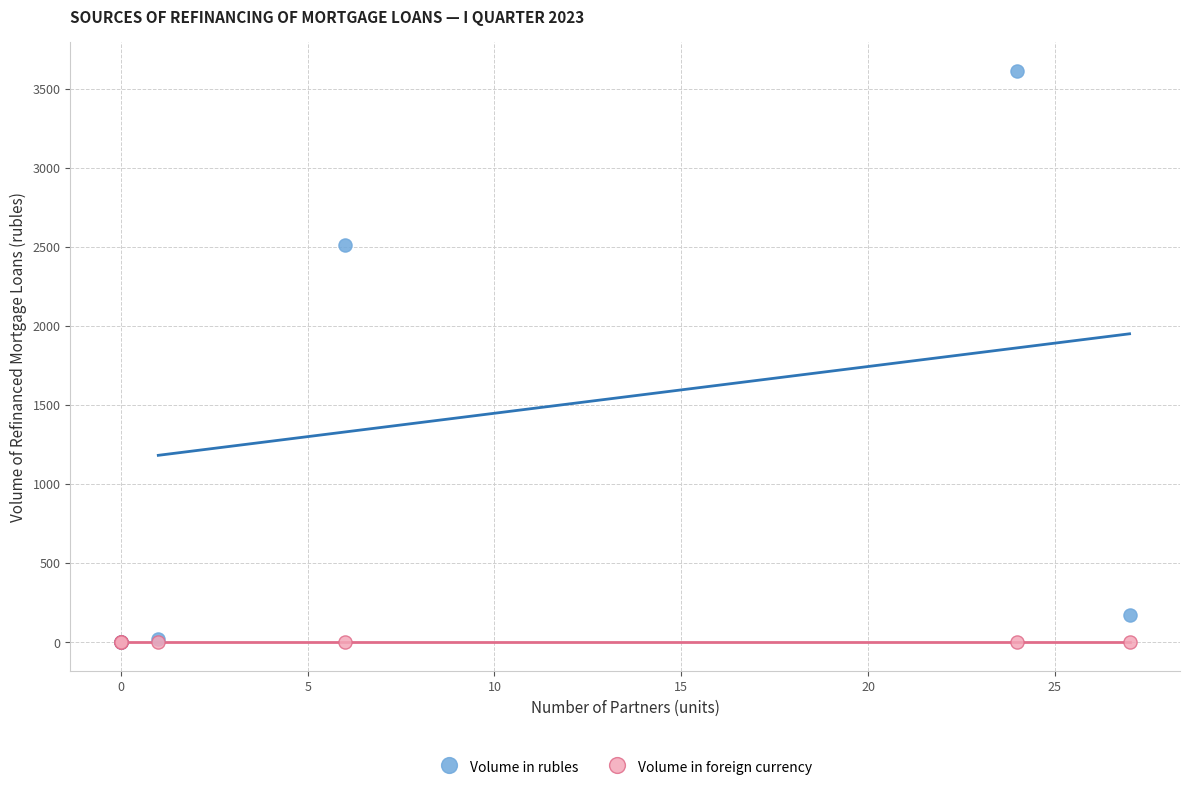

Which series reaches the maximum Y coordinate?

Volume in rubles